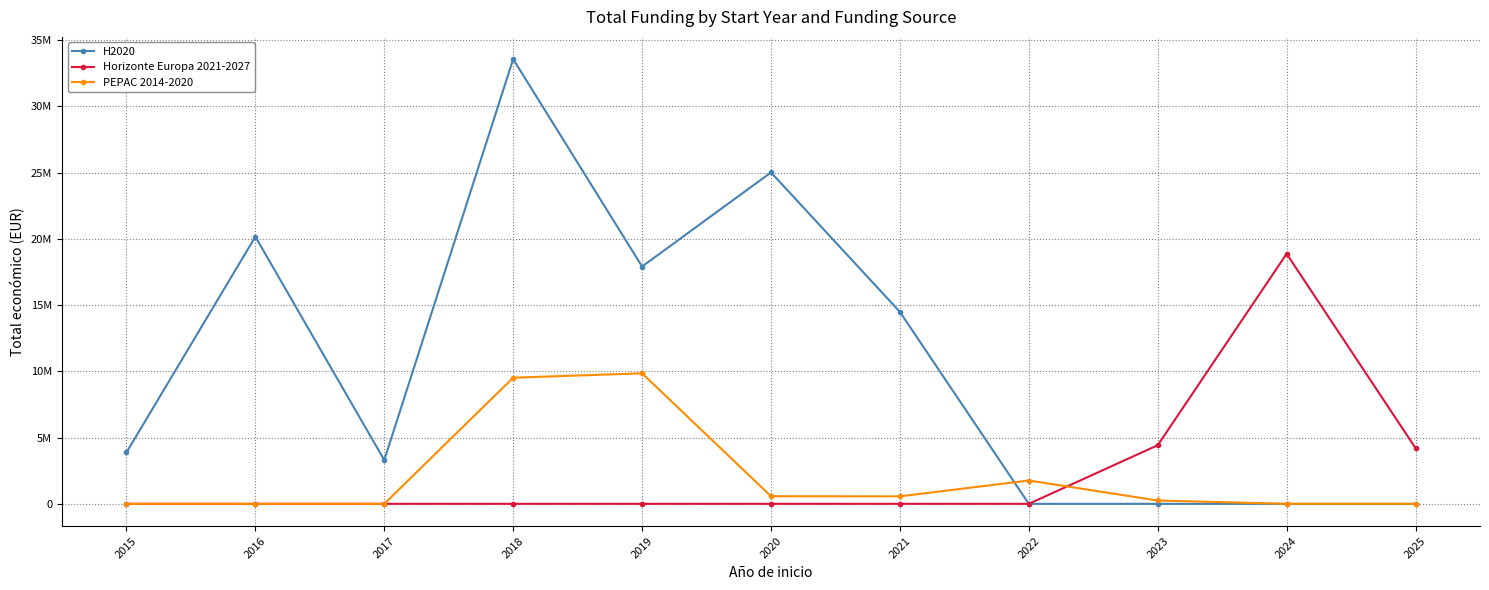

What is the difference between the second highest and second lowest values in the PEPAC 2014-2020 series?

9519623